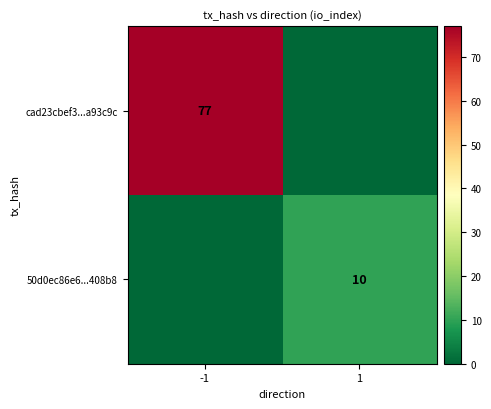

The cad23cbef3...a93c9c series shows 120 at -1. True or false?

False